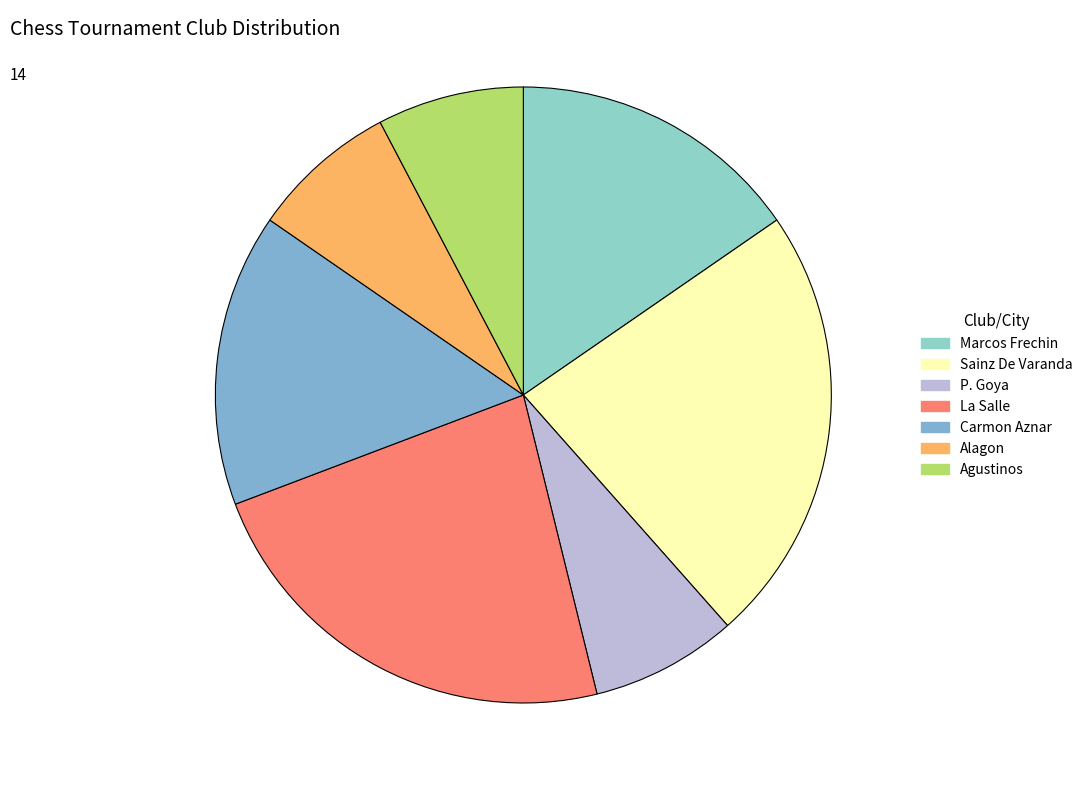

True or false: P. Goya accounts for 17% of the total.

False